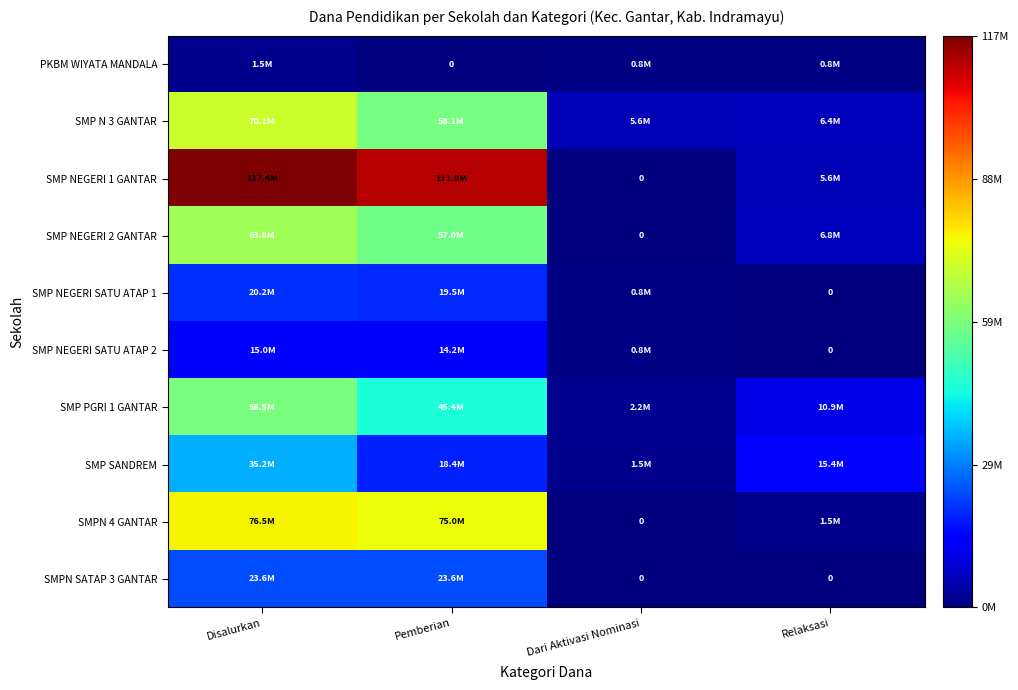

What is the sum of the SMP NEGERI SATU ATAP 2 values at Pemberian and Disalurkan?

29250000